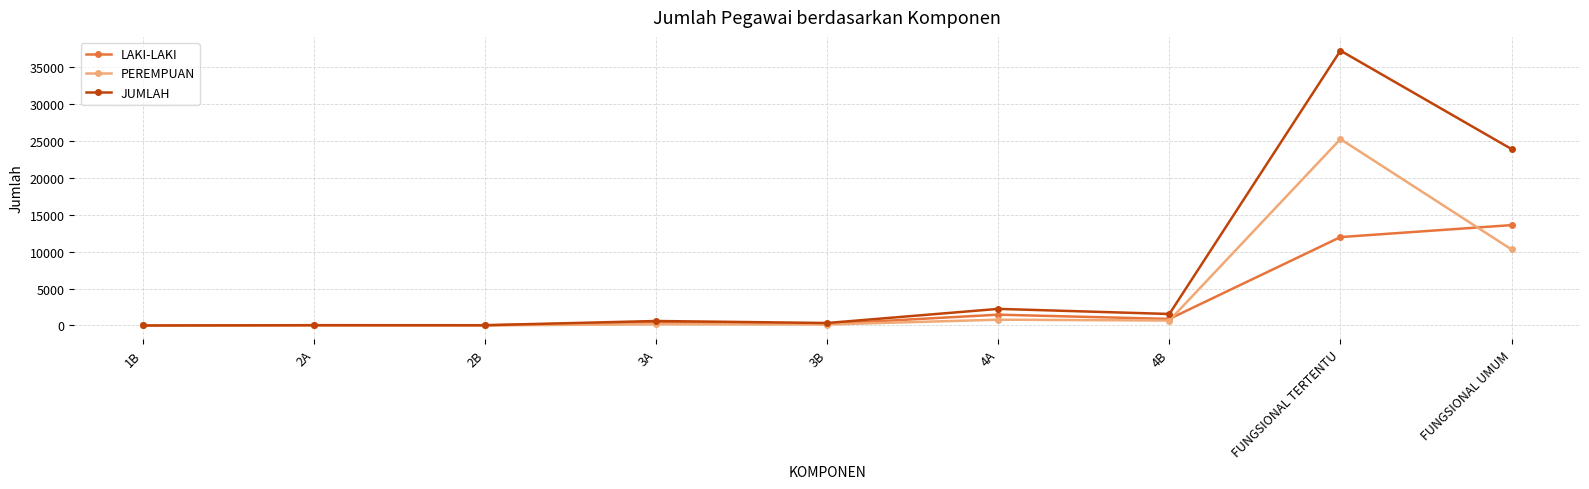

Is this an area chart (filled region under the line)?

No